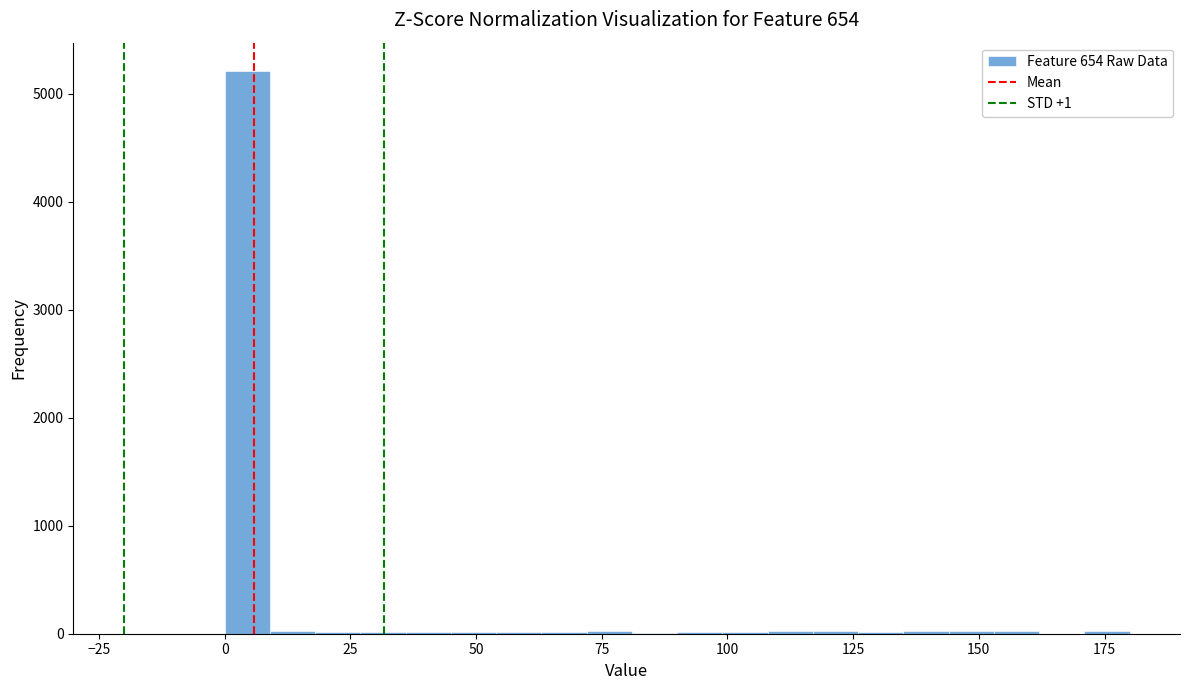

Read against the x-axis, roughly where is the centre of the tallest bar?

5